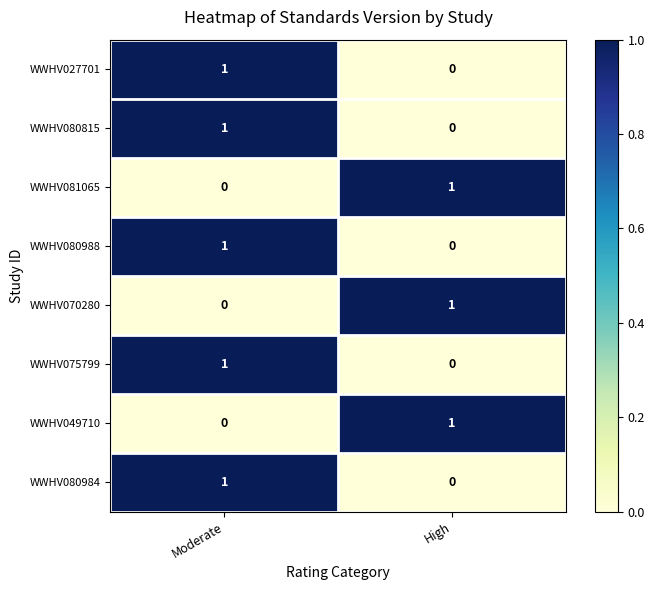

Reading left to right, extract all data points from this chart.

WWHV027701: Moderate=1	High=0
WWHV080815: Moderate=1	High=0
WWHV081065: Moderate=0	High=1
WWHV080988: Moderate=1	High=0
WWHV070280: Moderate=0	High=1
WWHV075799: Moderate=1	High=0
WWHV049710: Moderate=0	High=1
WWHV080984: Moderate=1	High=0